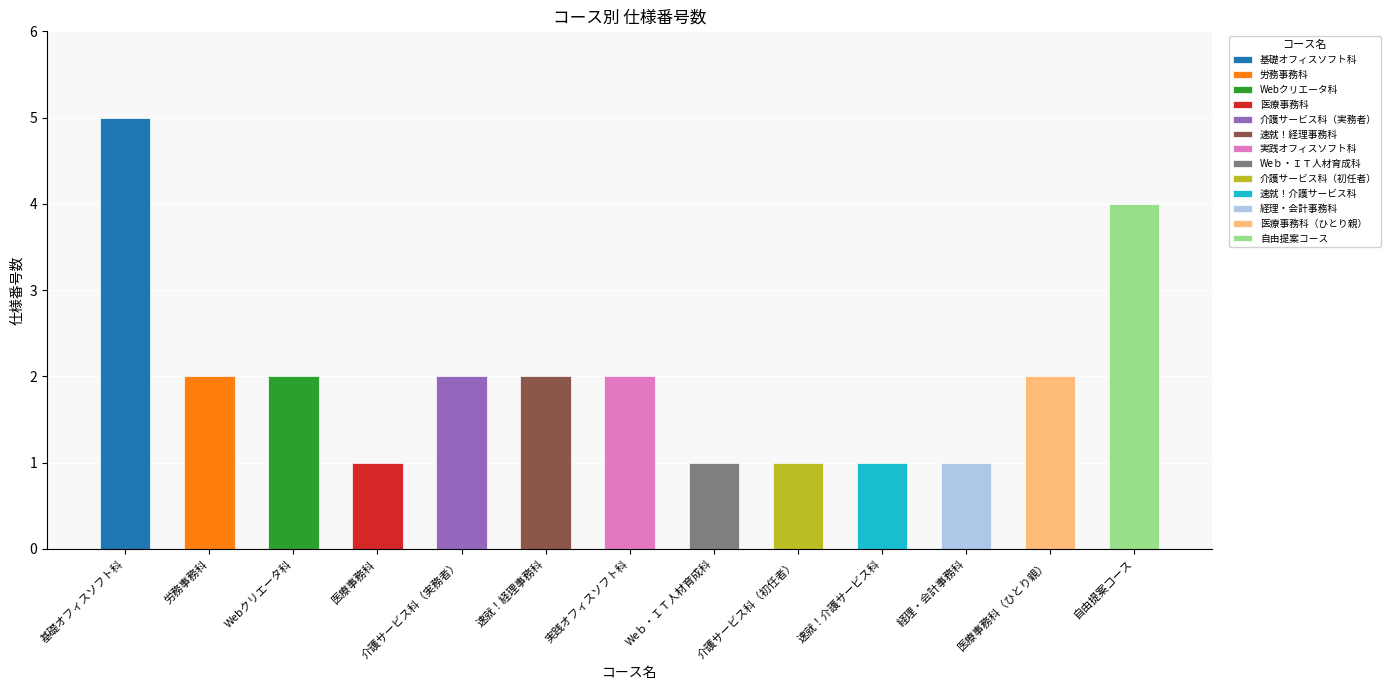

Is it true that the value at 介護サービス科（実務者） is 0?

False